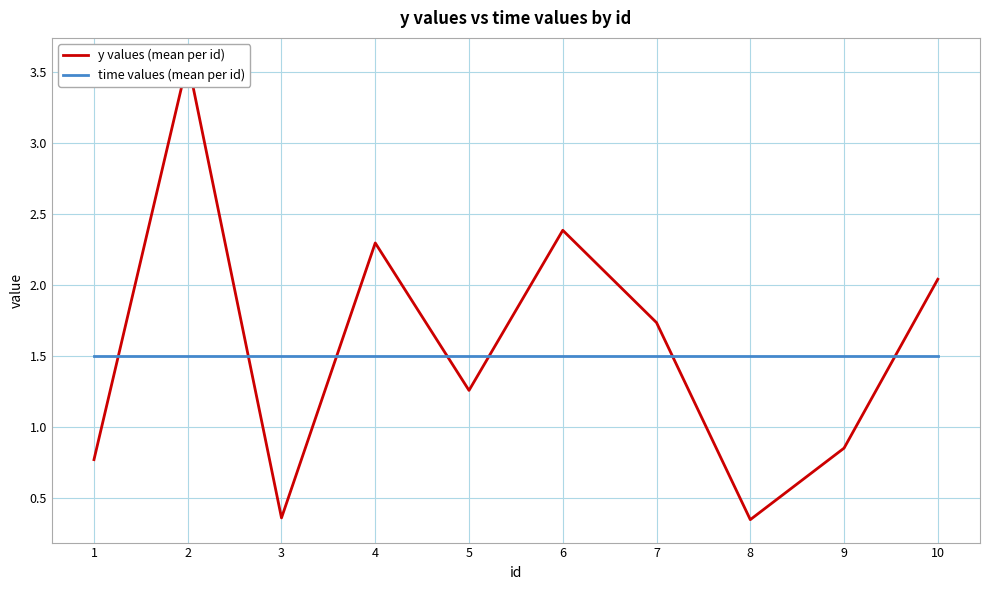

Where does the y values (mean per id) series first go above 1?

2